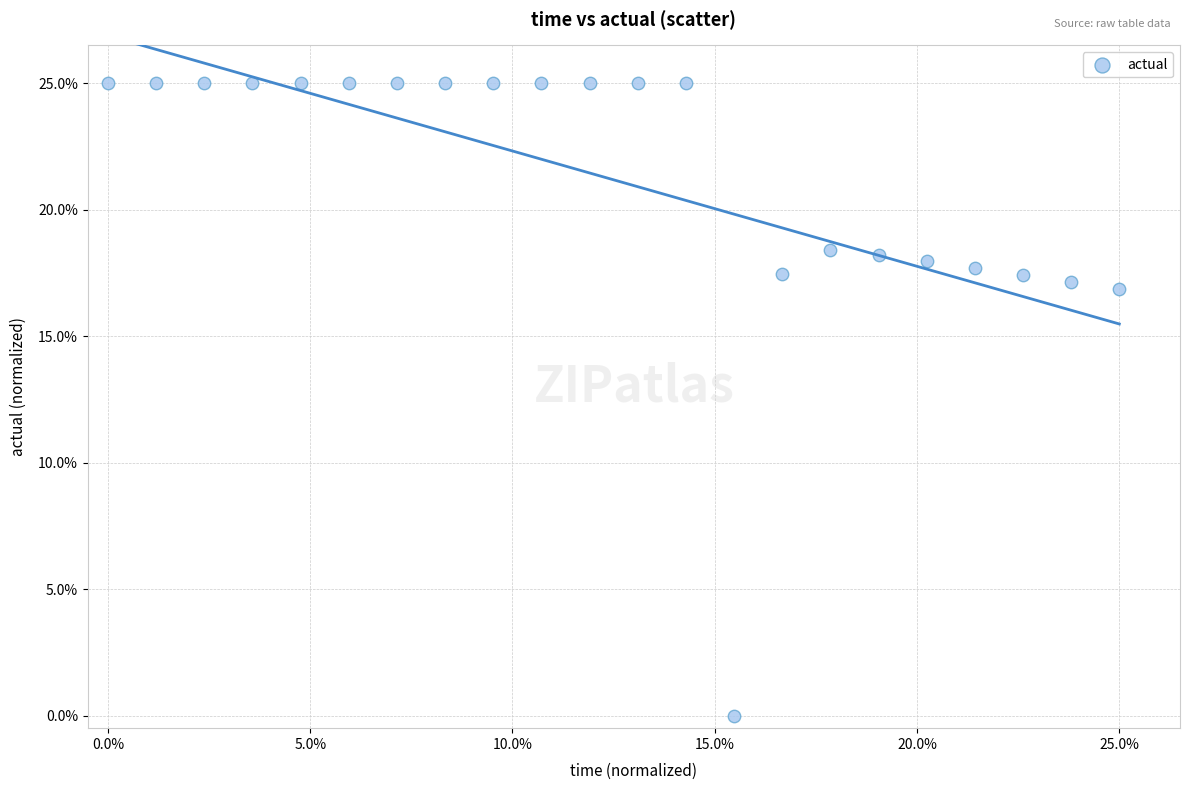

What Y value in the scatter plot is closest to 12?

16.8